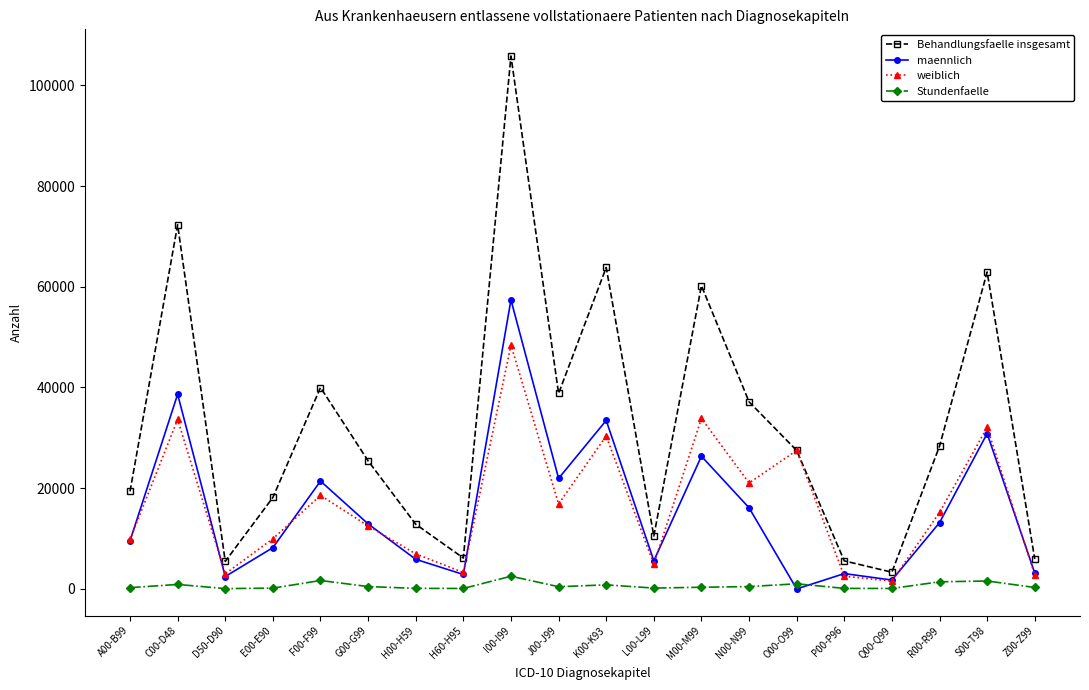

What is the label of the 3rd point from the left?

D50-D90